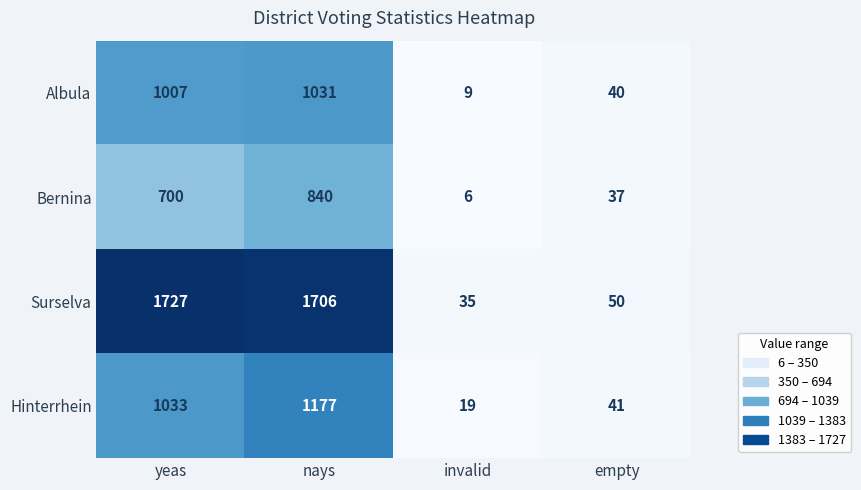

Reading left to right, extract all data points from this chart.

Albula: 1007	1031	9	40
Bernina: 700	840	6	37
Surselva: 1727	1706	35	50
Hinterrhein: 1033	1177	19	41